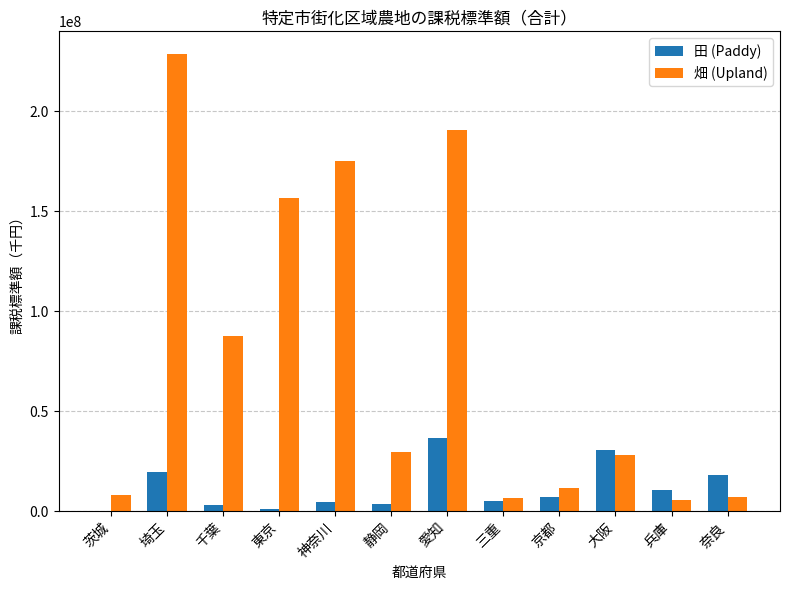

How many groups of bars are there?

12